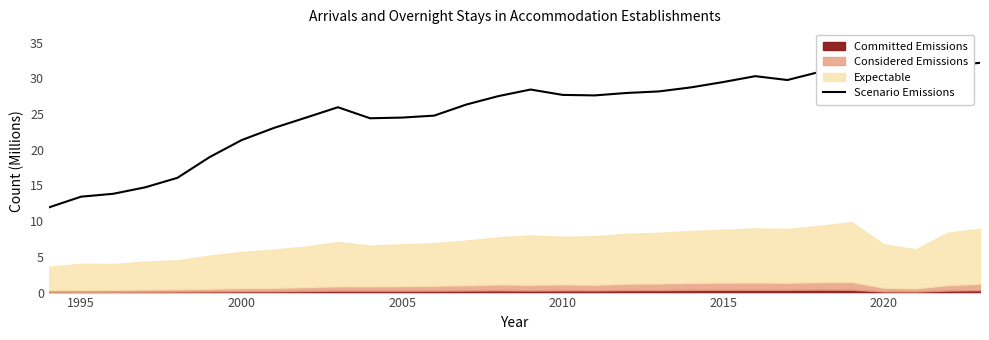

Reading right to left, transcribe all the data shown in this chart.

32.2	31.8	26.5	27.8	34.1	30.9	29.8	30.3	29.5	28.7	28.2	27.9	27.6	27.7	28.4	27.5	26.3	24.8	24.5	24.4	25.9	24.5	23.0	21.3	19.0	16.1	14.7	13.8	13.4	11.9